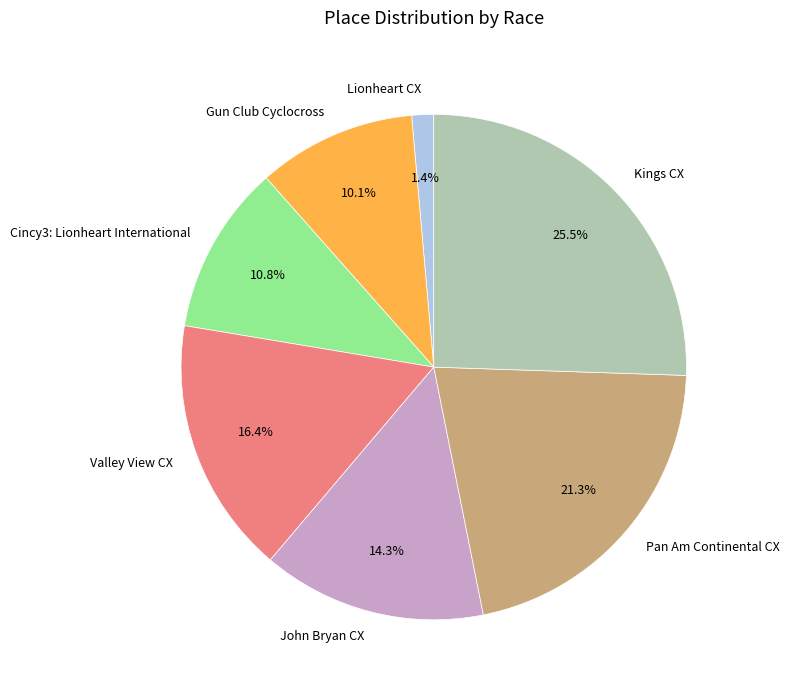

Combined, what portion of the pie is Valley View CX and Lionheart CX?

17.8%